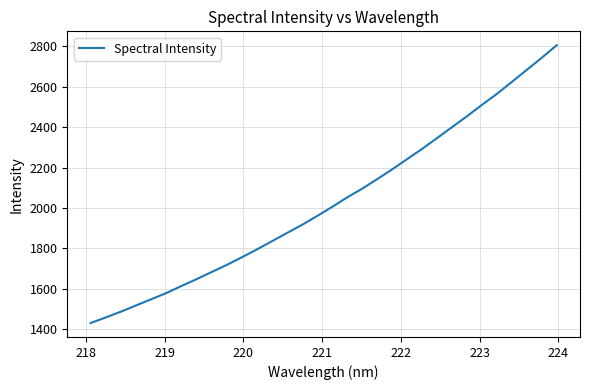

What is the maximum value shown in the chart?

2805.1